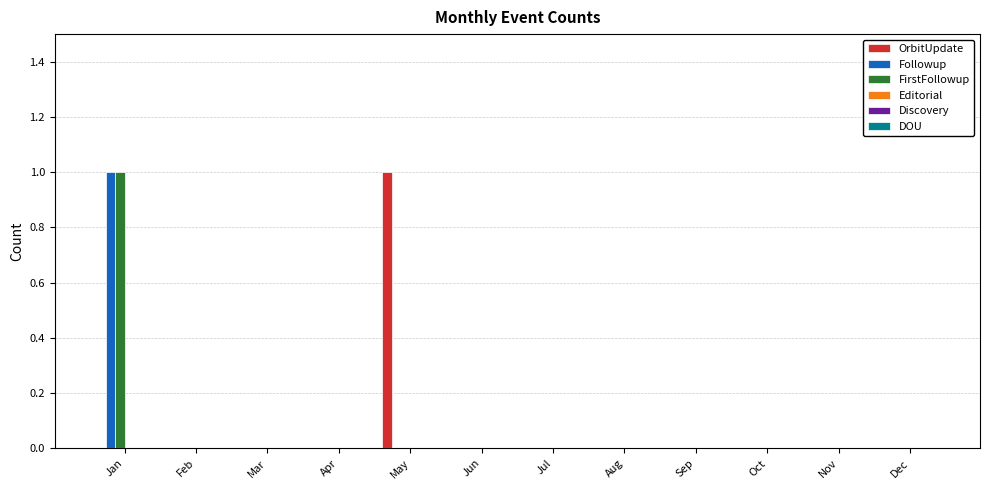

Is it true that FirstFollowup equals -1 at Sep?

False